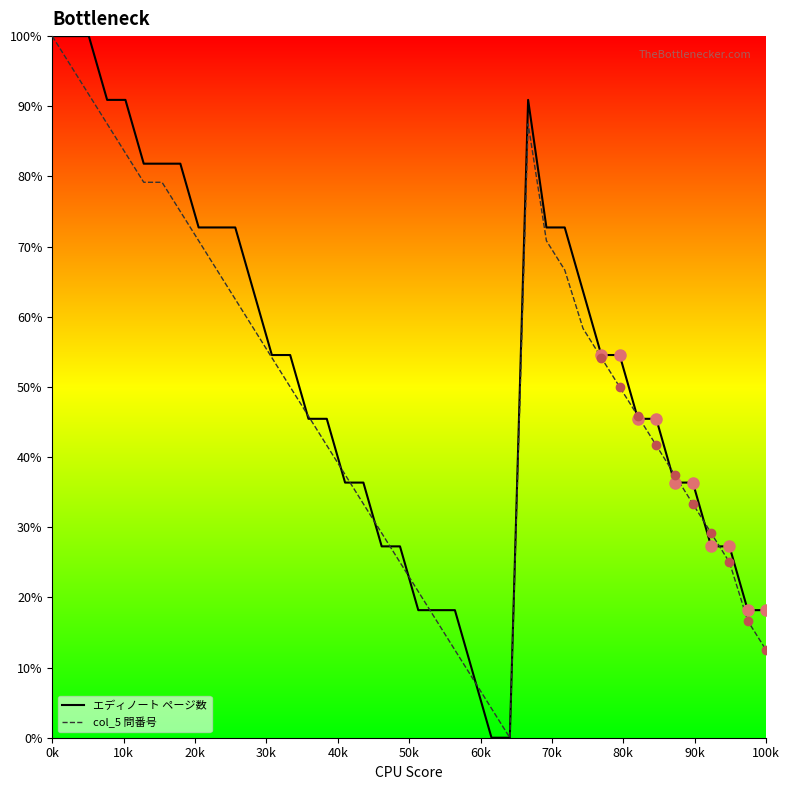

Which label corresponds to the largest value in the chart?

0k